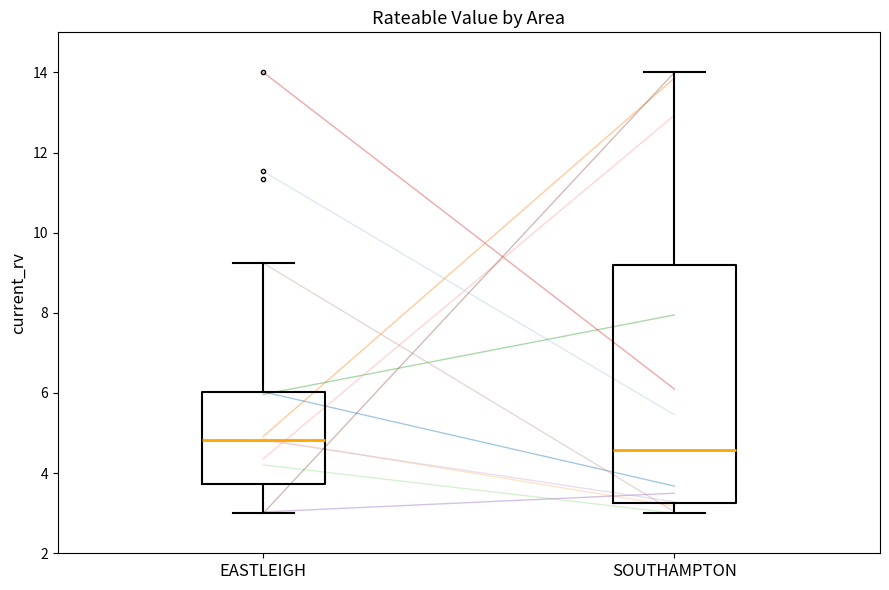

Where does the median line of the box for EASTLEIGH sit on the y-axis? The values are not printed on the chart, so give them approximately, as read against the axis.

4.8